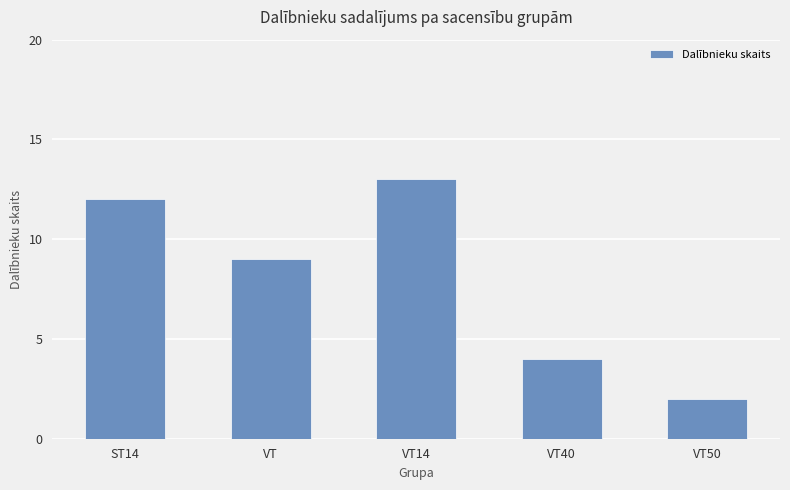

Are the bars horizontal?

No